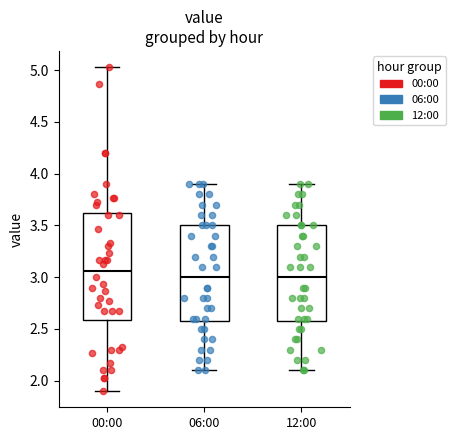

Where does the lower whisker of the box for 06:00 end on the y-axis? The values are not printed on the chart, so give them approximately, as read against the axis.

2.10